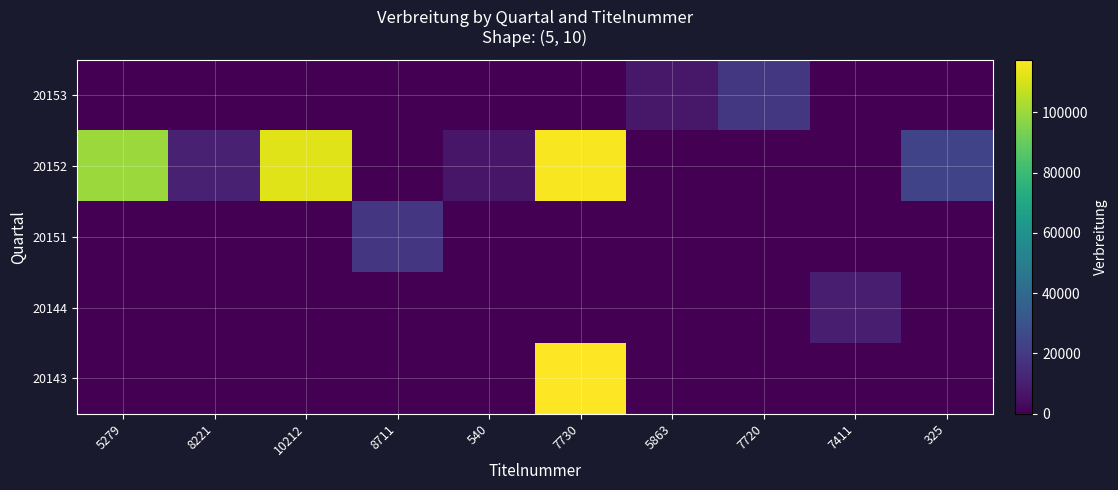

At which category is the sum across all series the highest?

7730